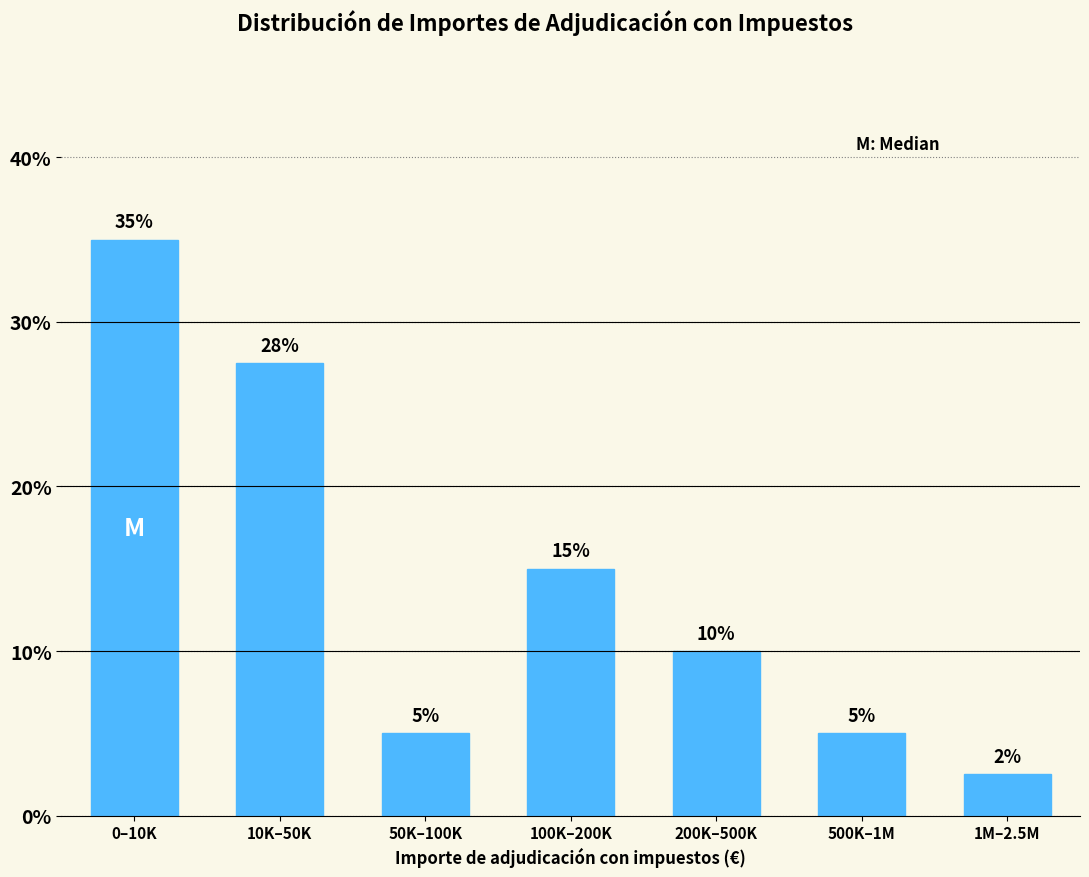

At which category does the chart reach its minimum across all series?

1M–2.5M